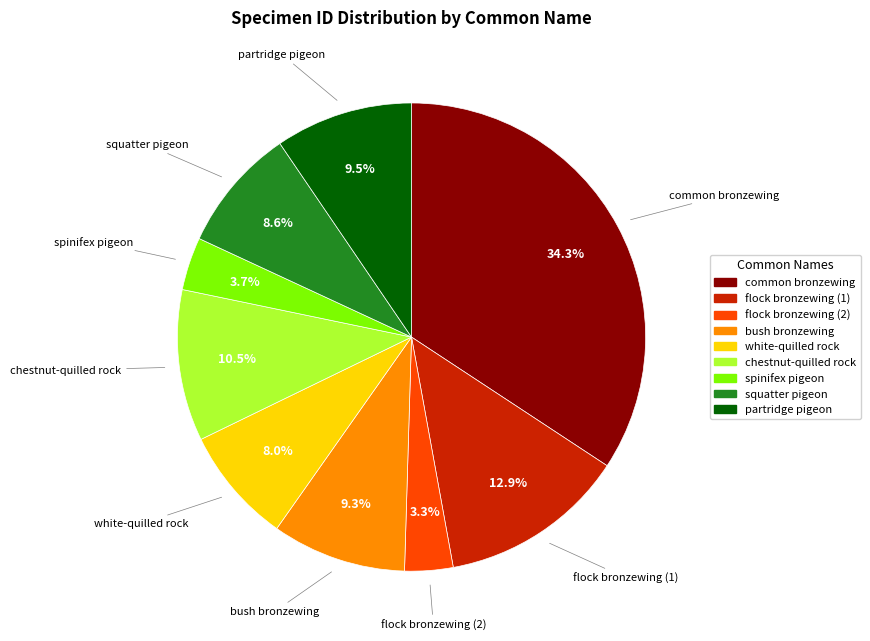

To the nearest percent, what percentage of the pie is flock bronzewing (2)?

3%